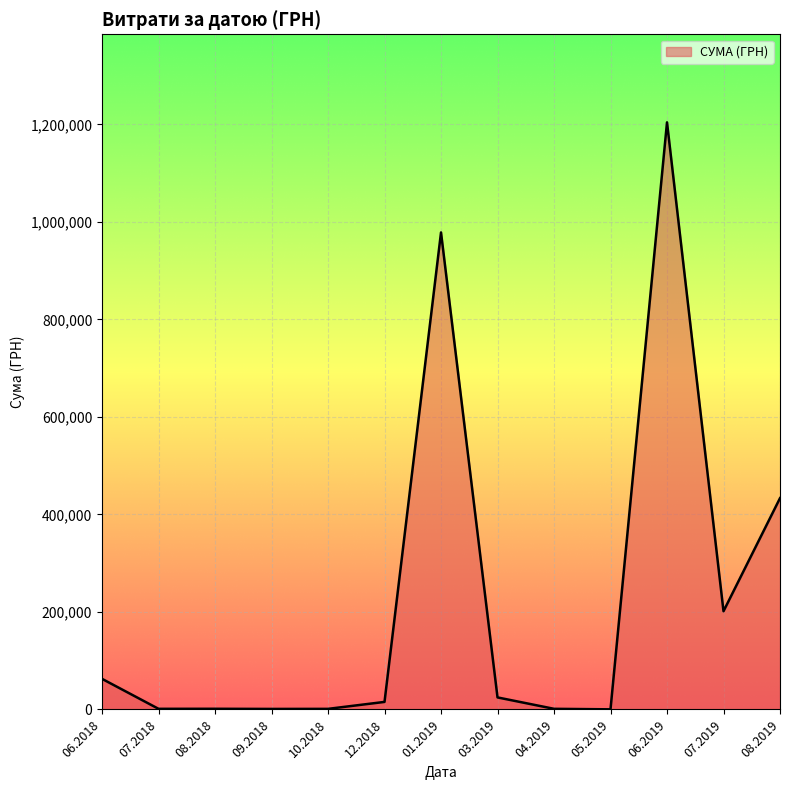

Is it true that the value at 06.2019 is 1942168.7?

False